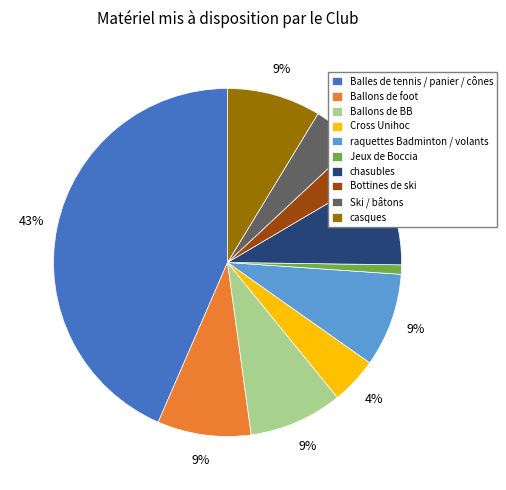

What percentage is the Balles de tennis / panier / cônes slice, to the nearest percent?

43%